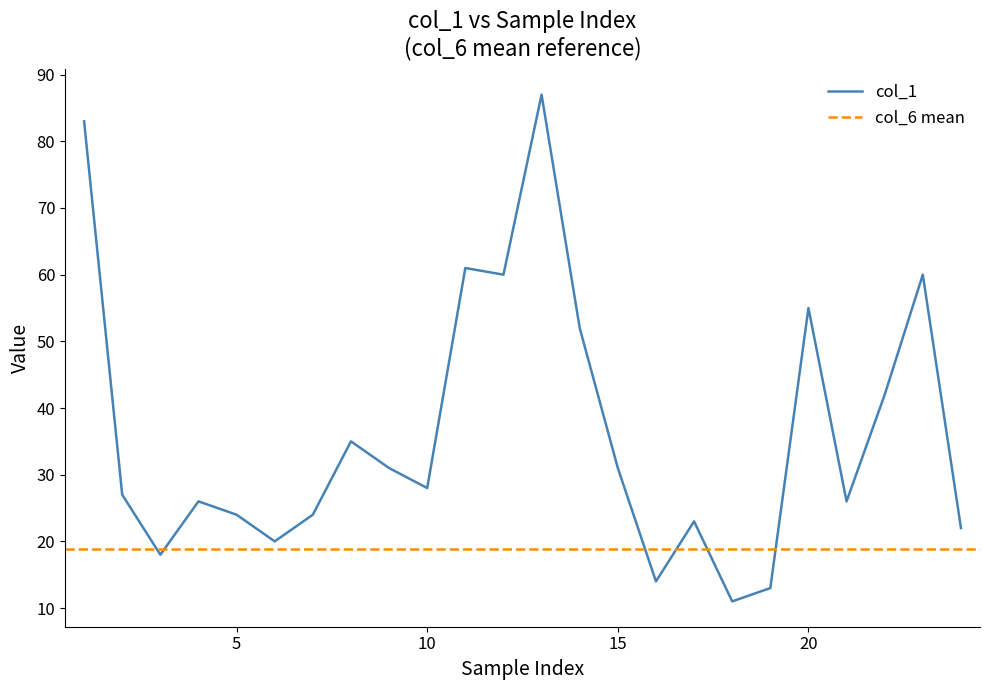

What is the average value?

36